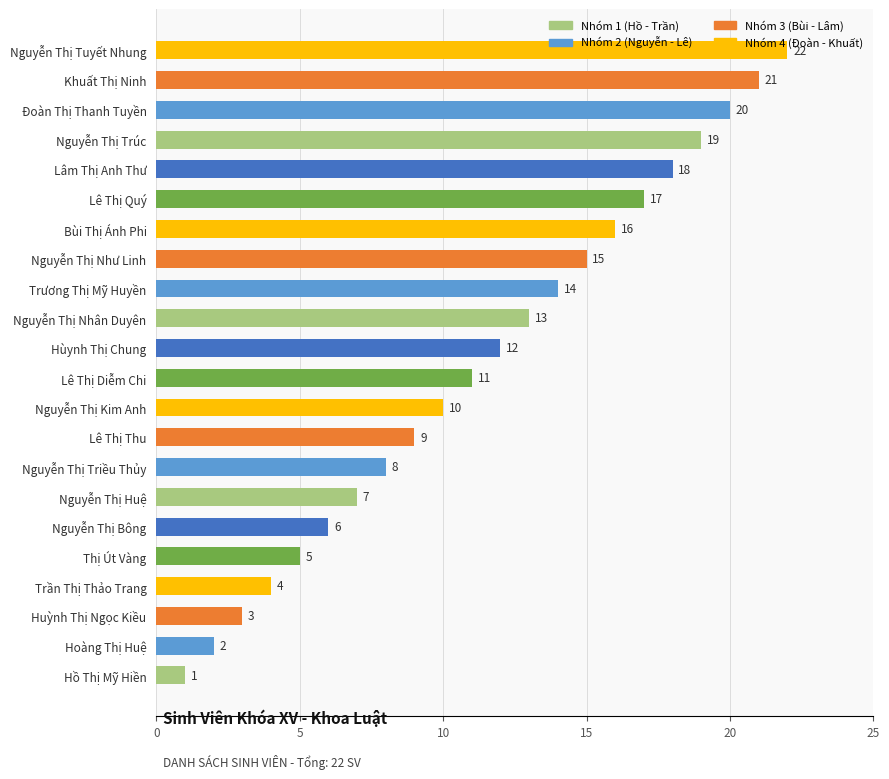

Count the number of categories in the chart.

22